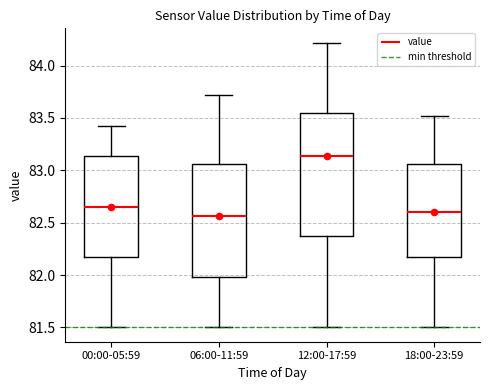

Reading left to right, read every box against the y-axis: the position of its median line, the range the box covers, and the ends of its whiskers. The values are not printed on the chart, so give them approximately, as read against the axis.

00:00-05:59: median 82.65, box 82.15 to 83.15, whiskers 81.50 to 83.40
06:00-11:59: median 82.55, box 82.00 to 83.05, whiskers 81.50 to 83.70
12:00-17:59: median 83.15, box 82.35 to 83.55, whiskers 81.50 to 84.20
18:00-23:59: median 82.60, box 82.15 to 83.05, whiskers 81.50 to 83.50